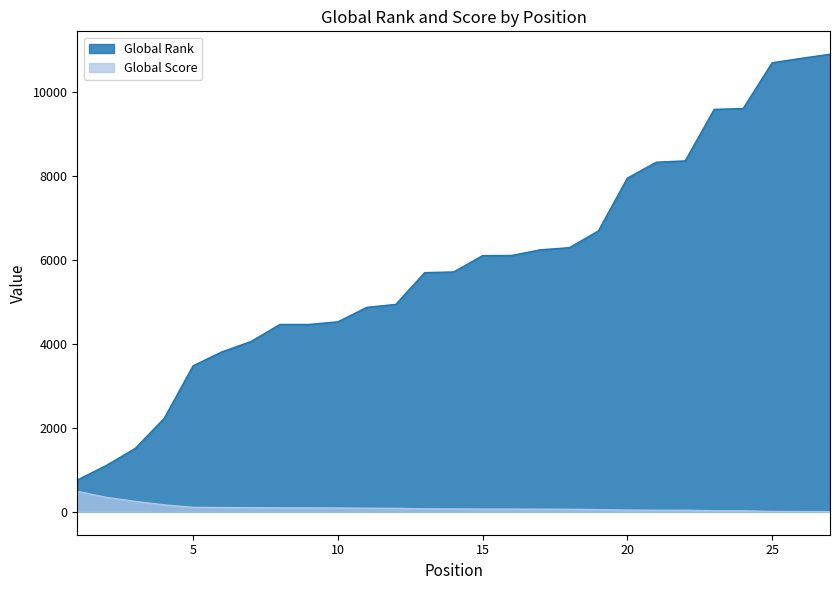

How many lines are shown in the chart?

2